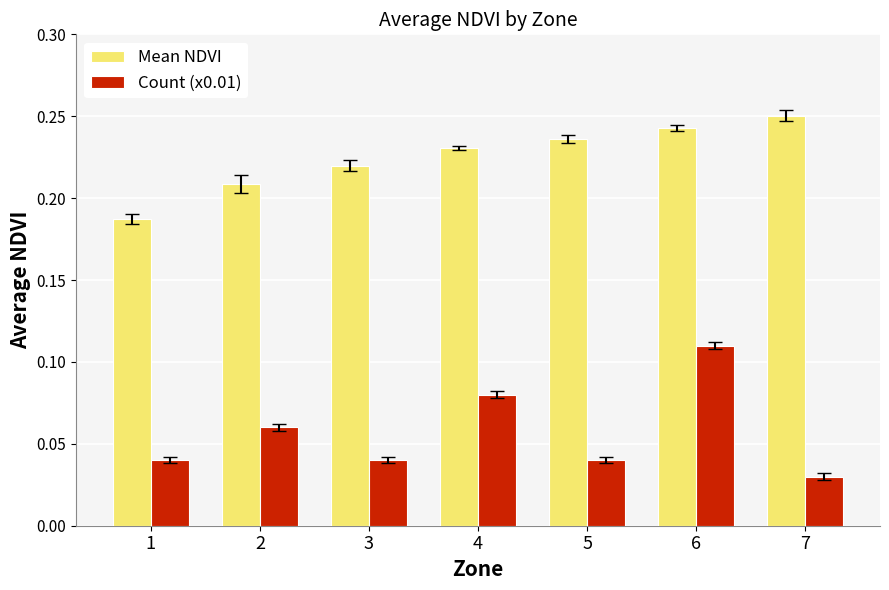

What is the sum of the Mean NDVI values at 1 and 3?

0.4